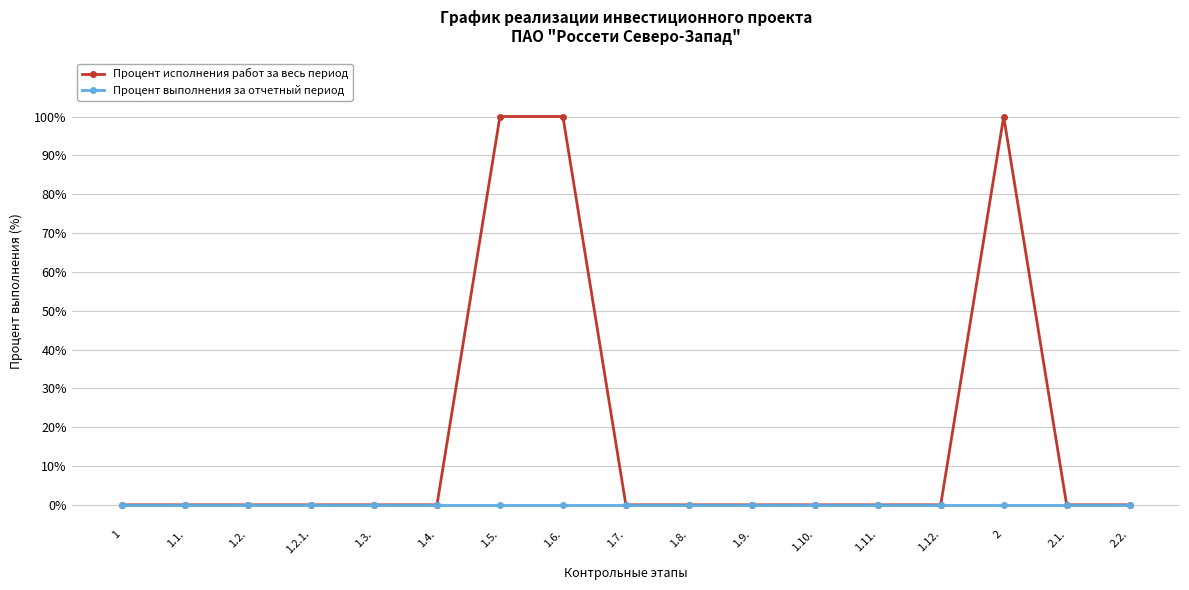

Which series has the largest total across all categories?

Процент исполнения работ за весь период